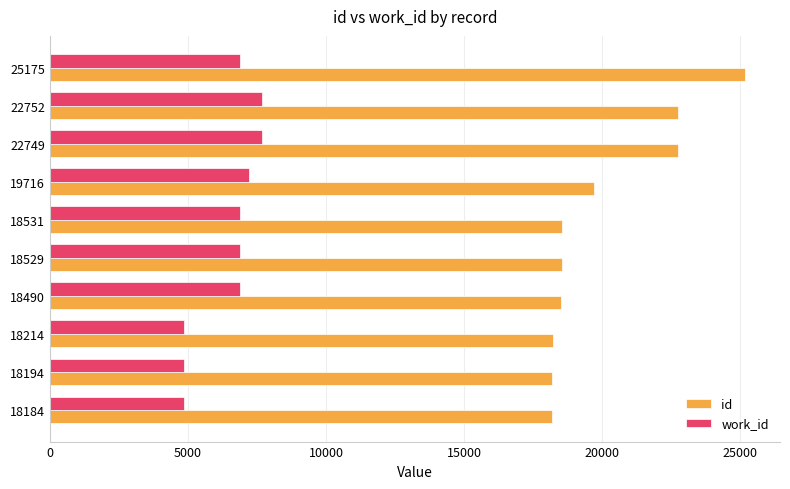

What are all the series names shown in the legend?

id, work_id